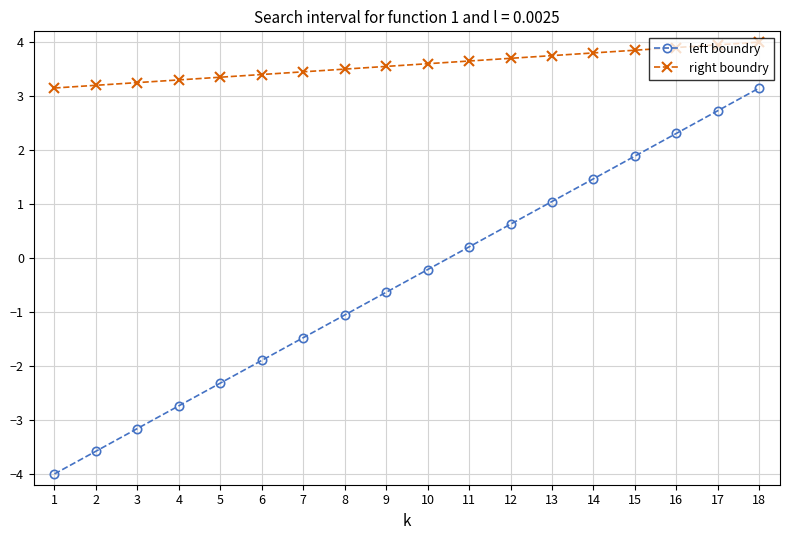

Is the value of right boundry at 13 greater than the value of left boundry at 17?

Yes